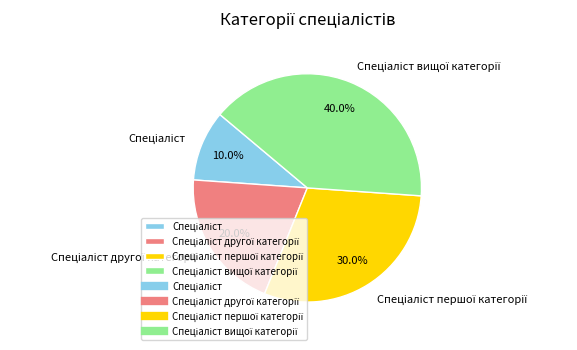

Is there any slice that represents more than half of the pie?

No